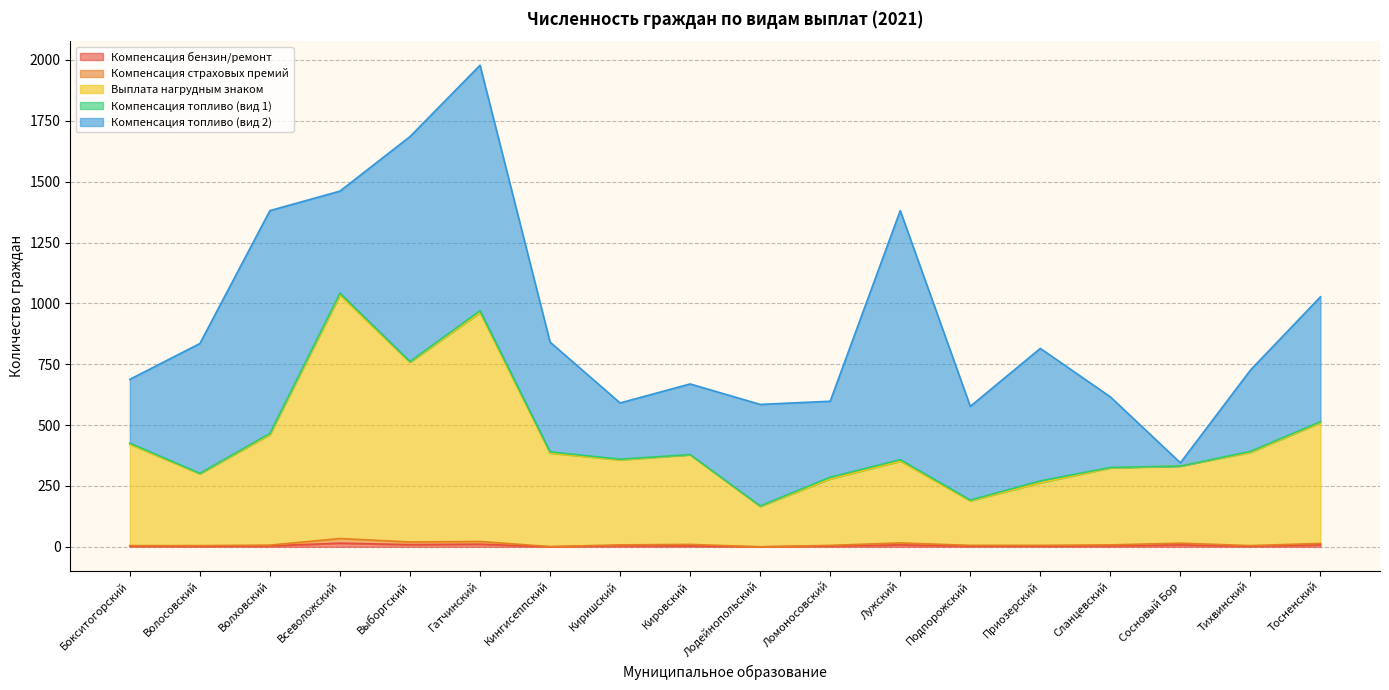

Where does the Компенсация страховых премий series first go above 8?

Всеволожский